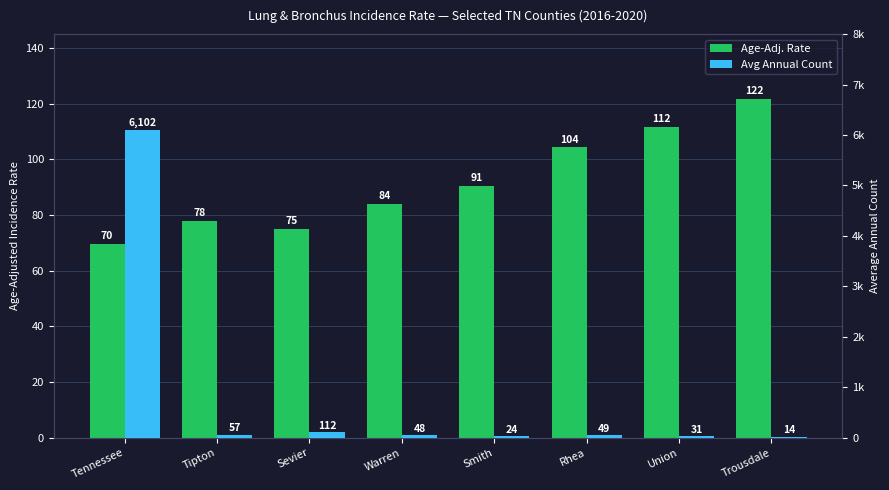

Which series has the largest range (max minus min)?

Avg Annual Count